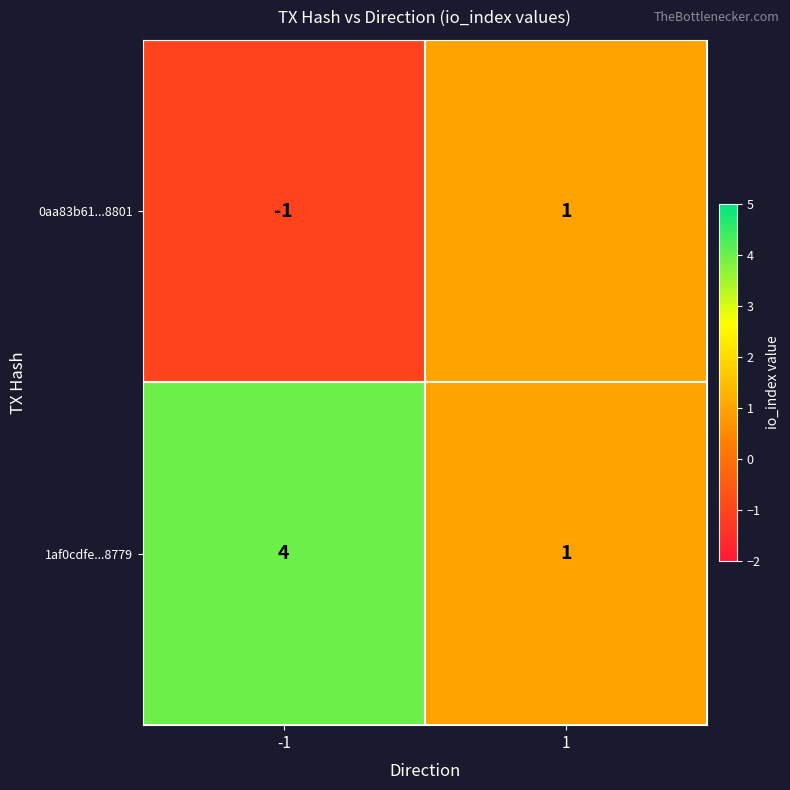

What is the total value across all series at -1?

3